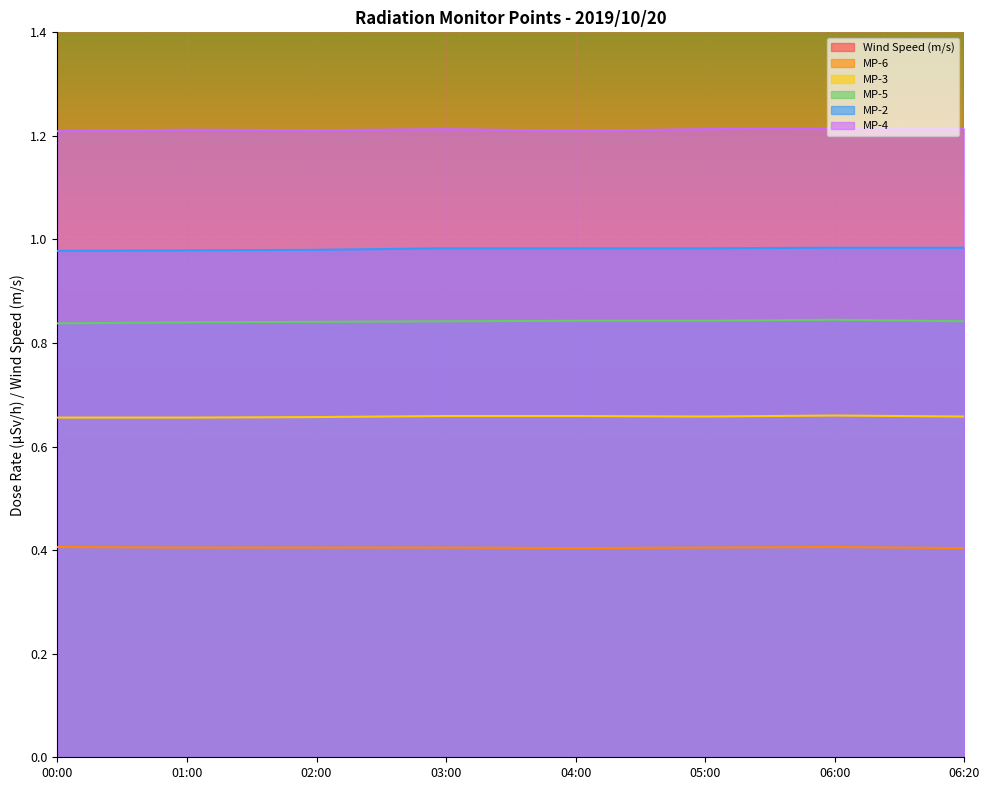

Is the value of MP-6 at 02:00 greater than the value of MP-5 at 06:20?

No